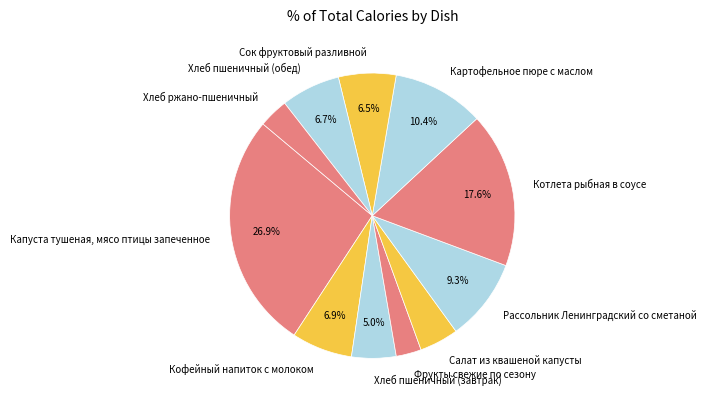

Is there any slice that represents more than half of the pie?

No